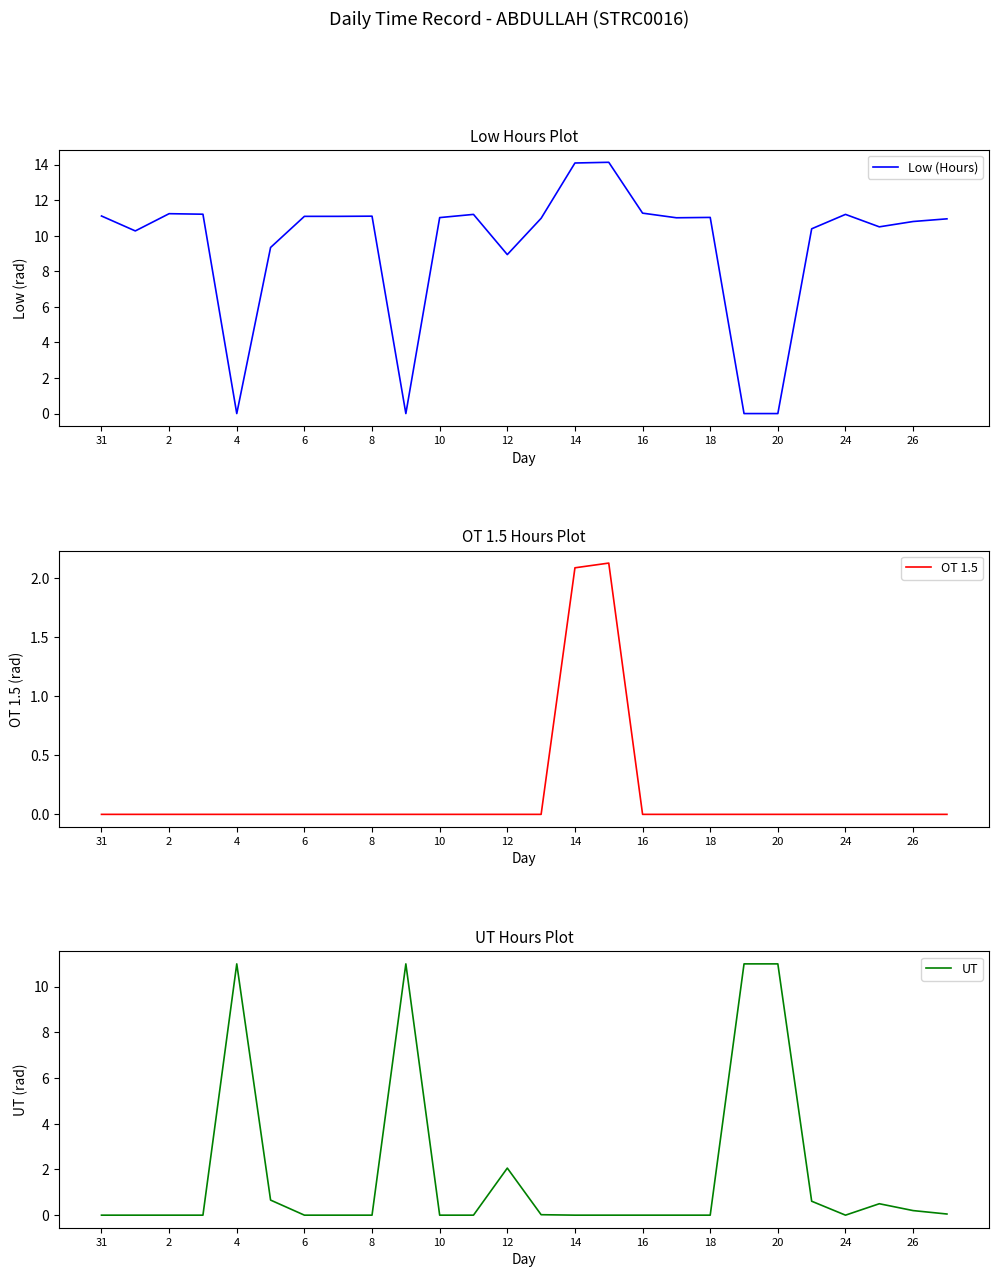

True or false: Low (Hours) and OT 1.5 intersect in this chart.

False